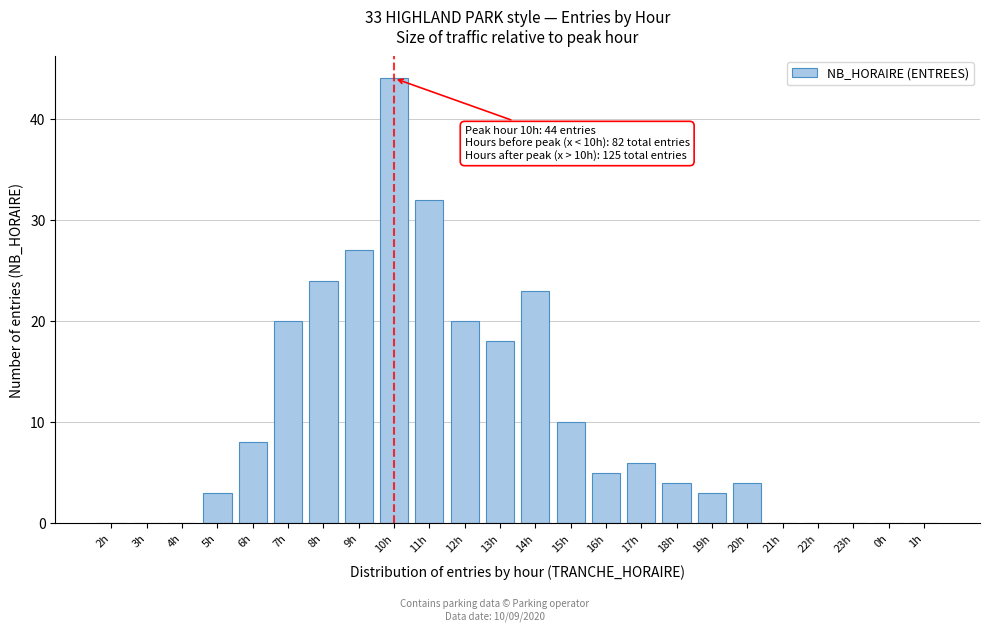

Reading right to left, transcribe all the data shown in this chart.

1h=0	0h=0	23h=0	22h=0	21h=0	20h=4	19h=3	18h=4	17h=6	16h=5	15h=10	14h=23	13h=18	12h=20	11h=32	10h=44	9h=27	8h=24	7h=20	6h=8	5h=3	4h=0	3h=0	2h=0